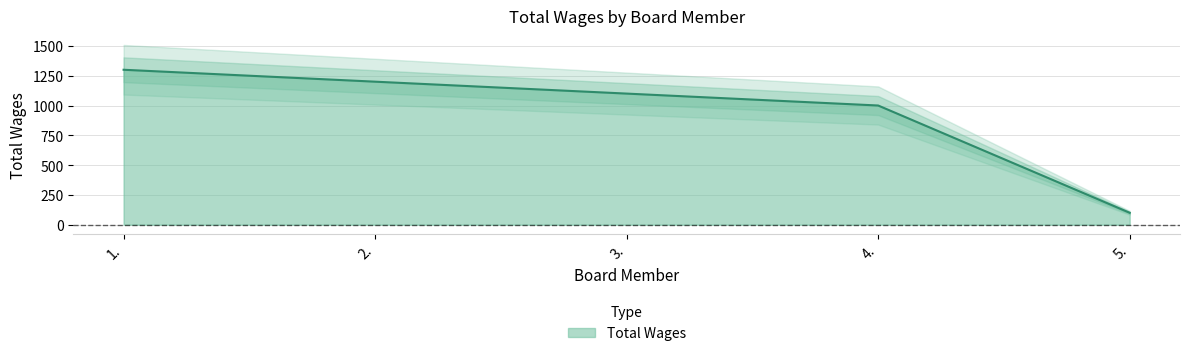

What position from the right is 5.?

1